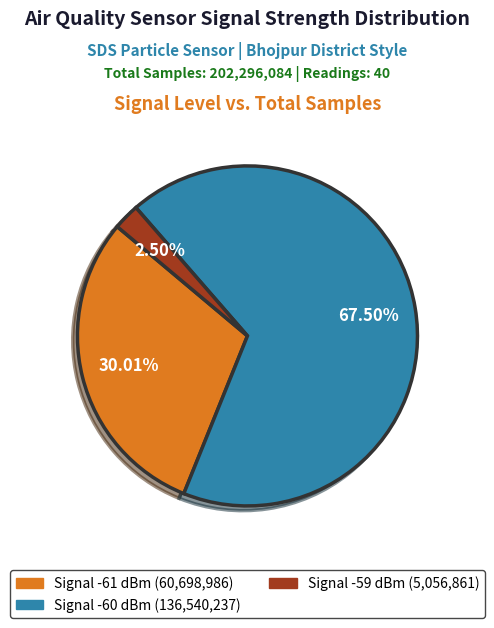

Is there a majority slice in this chart?

Yes